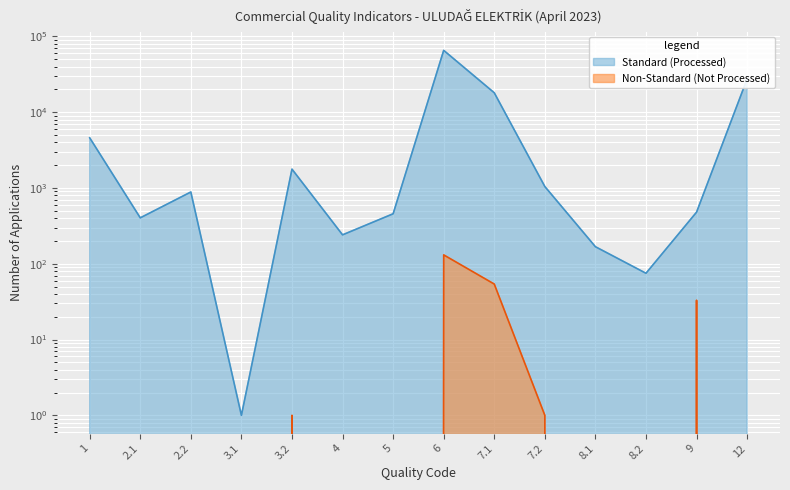

The value of Non-Standard (Not Processed) at 2.2 is 76. True or false?

False